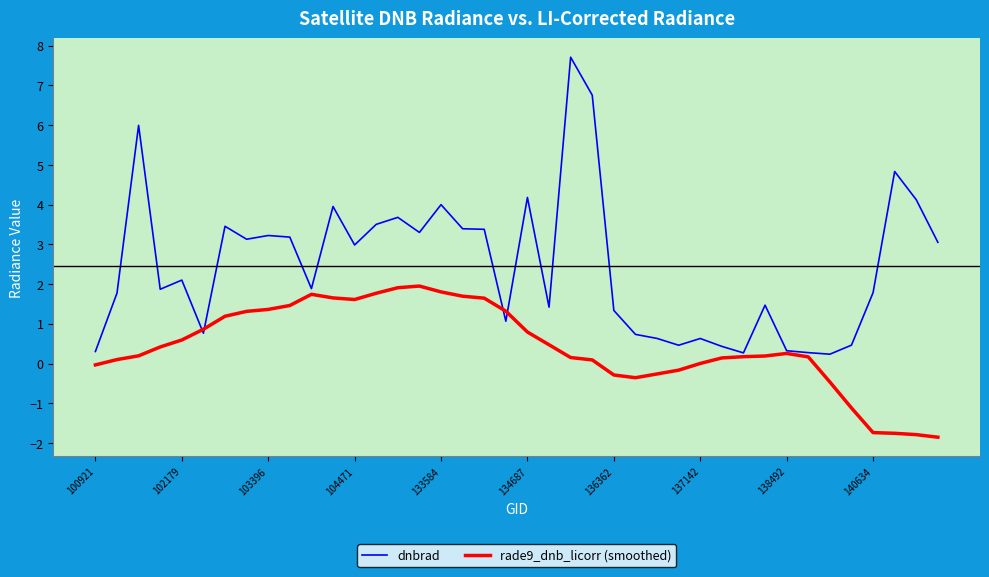

How many distinct data groups are displayed?

2